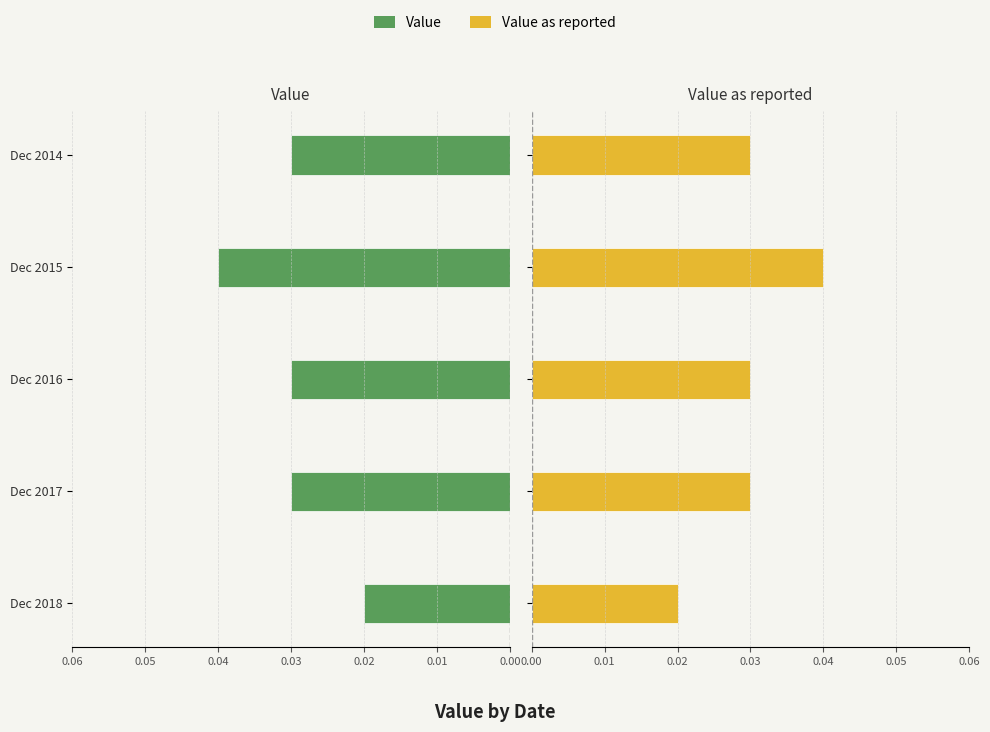

Does the chart contain stacked bars?

No